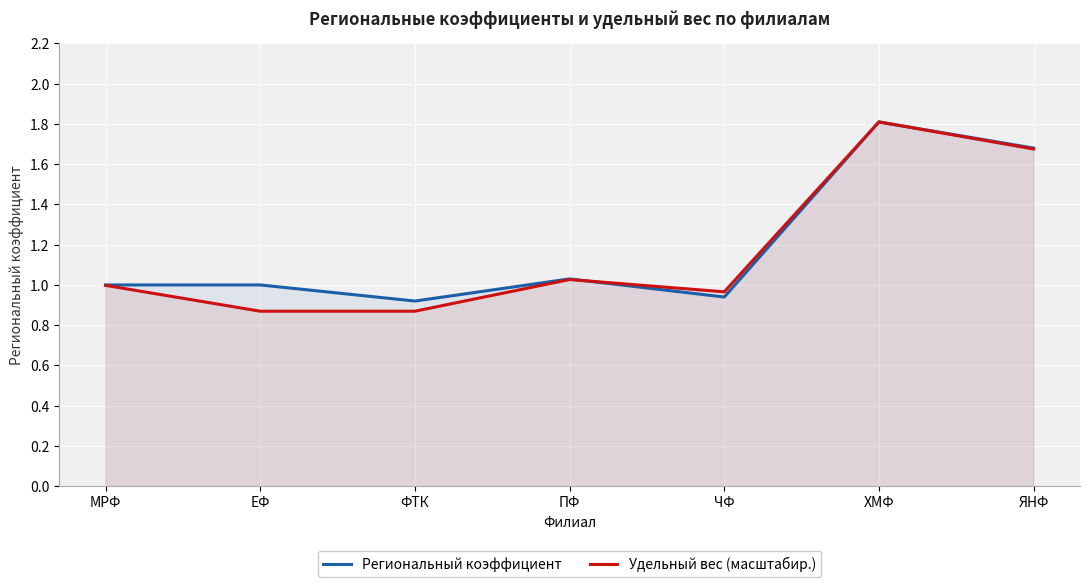

At ЯНФ, list the series in order from largest to smallest.

Региональный коэффициент, Удельный вес (масштабир.)